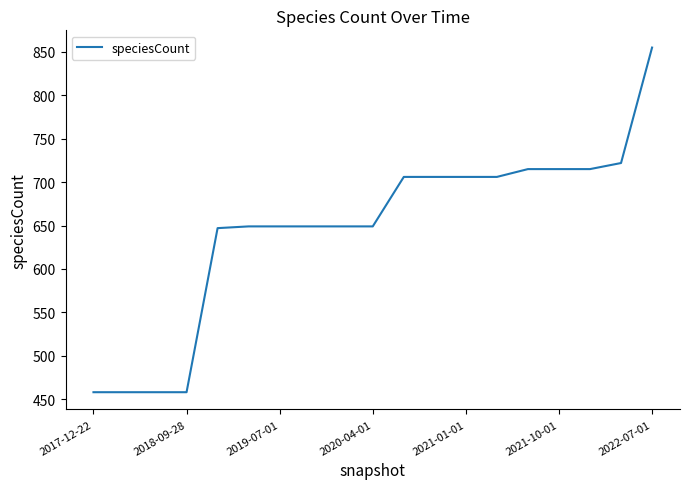

What is the greatest value displayed?

855